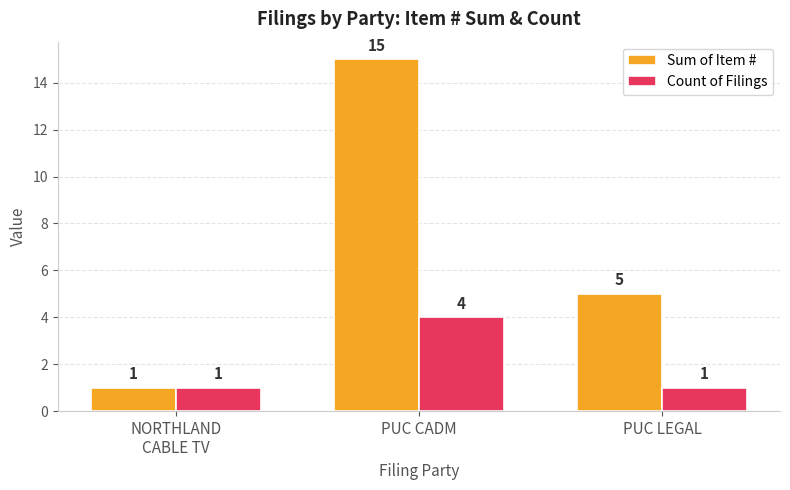

Reading left to right, transcribe all the data shown in this chart.

Sum of Item #: 1	15	5
Count of Filings: 1	4	1